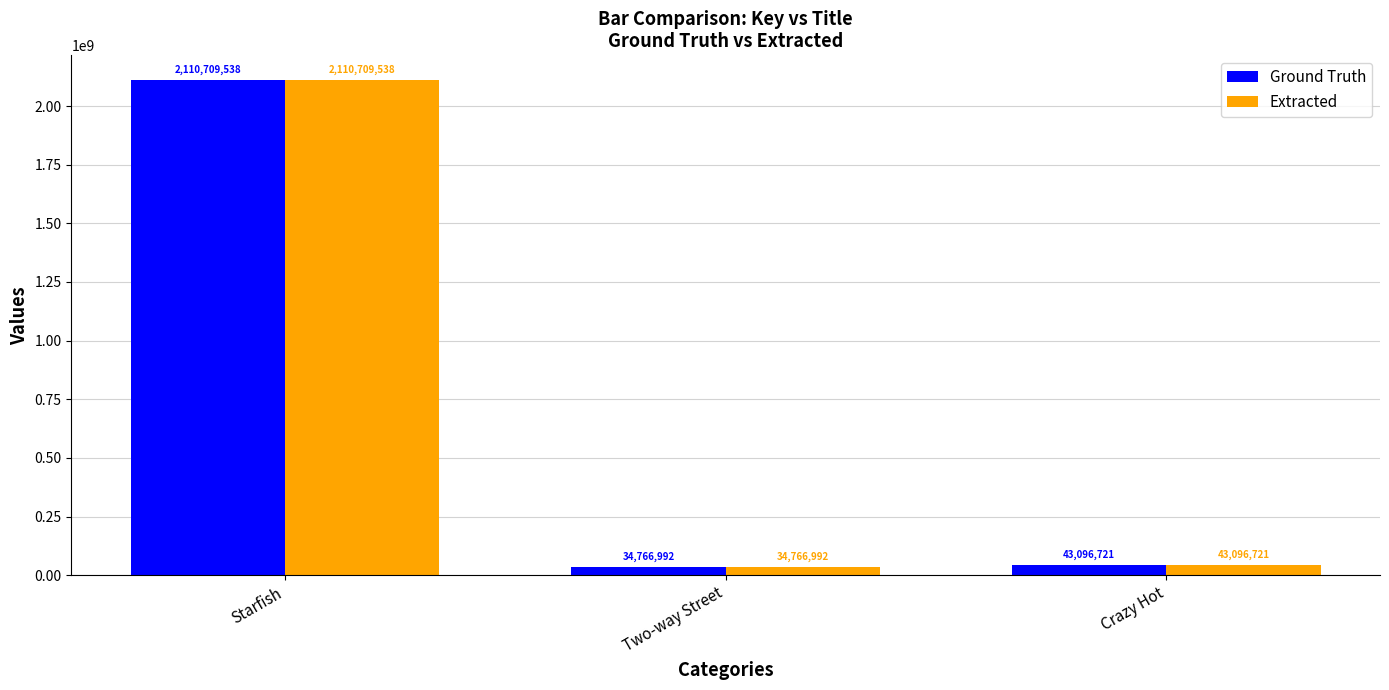

At how many categories does at least one series exceed 733962879?

1